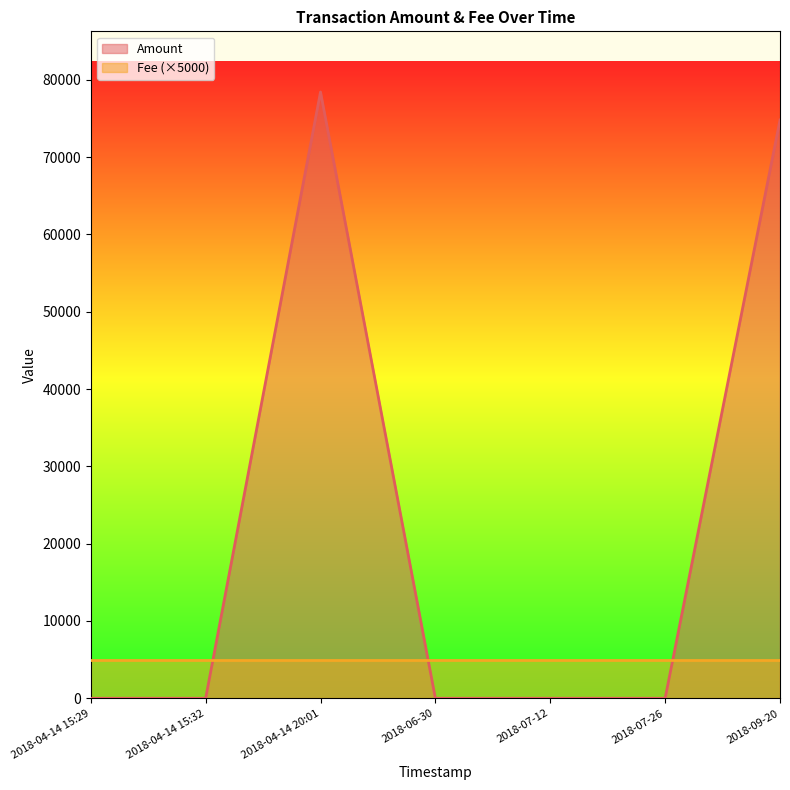

Between 2018-04-14 15:32 and 2018-06-30, which is larger?

2018-04-14 15:32